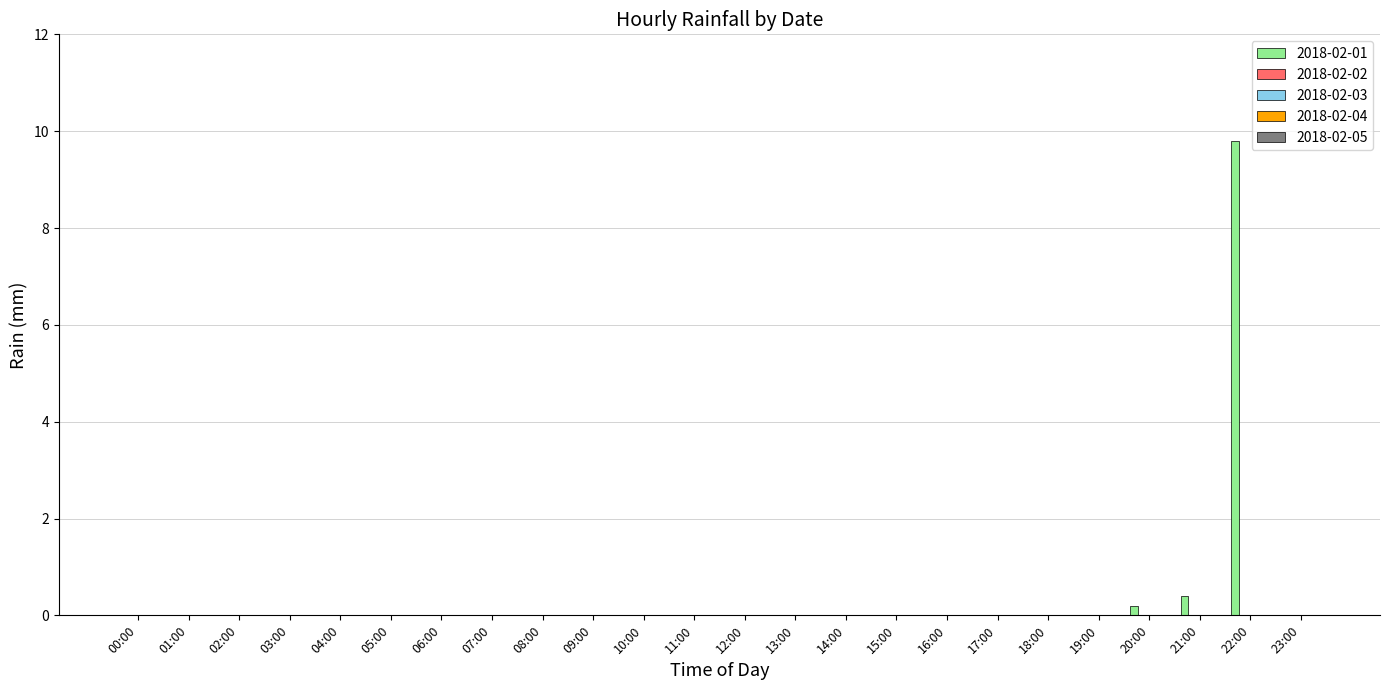

What is the sum of all values?

10.4